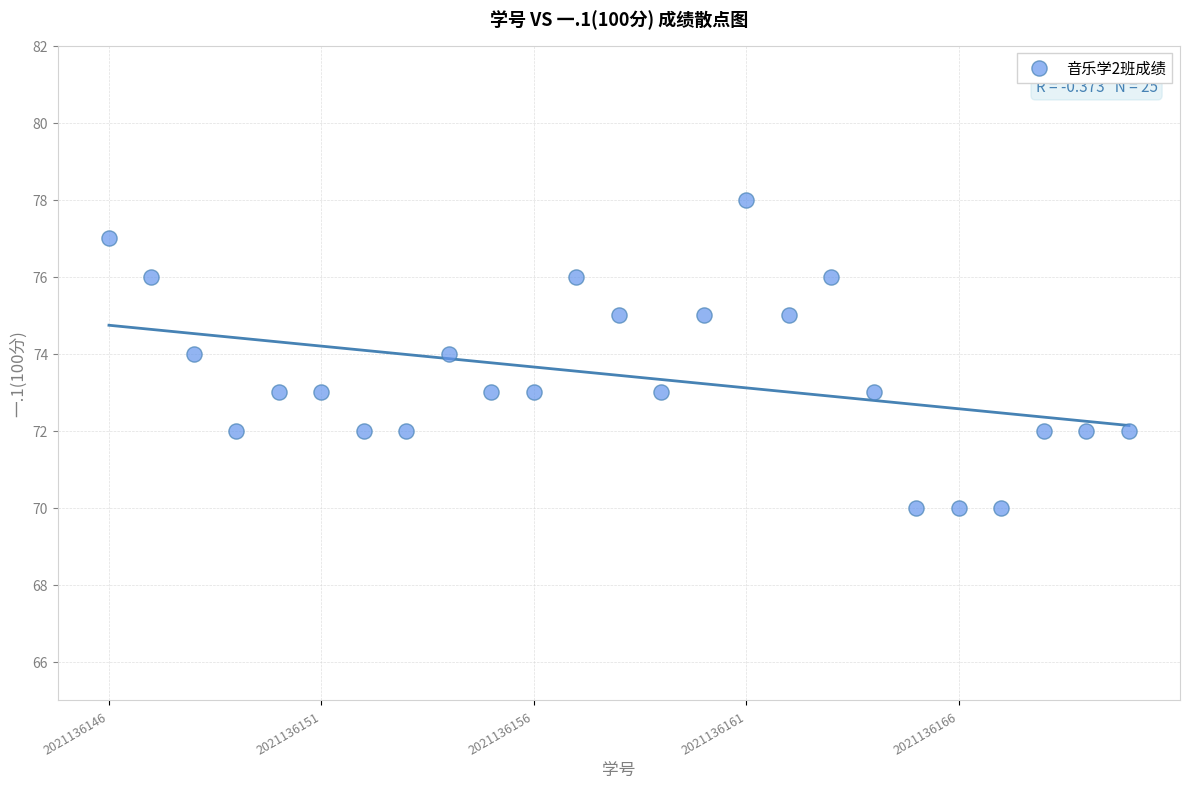

What is the range of Y values (max minus min)?

8